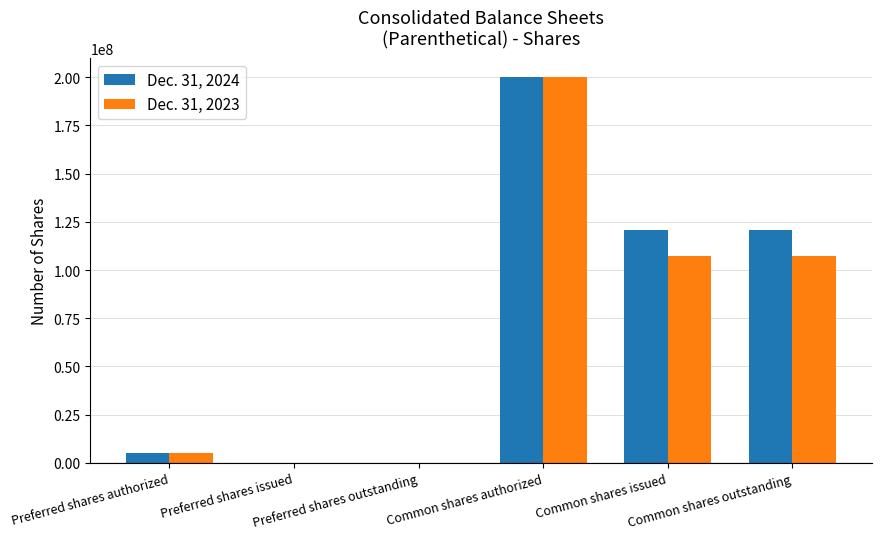

Reading left to right, extract all data points from this chart.

Dec. 31, 2024: 5000000	0	0	200000000	120879099	120879099
Dec. 31, 2023: 5000000	0	0	200000000	107121549	107121549